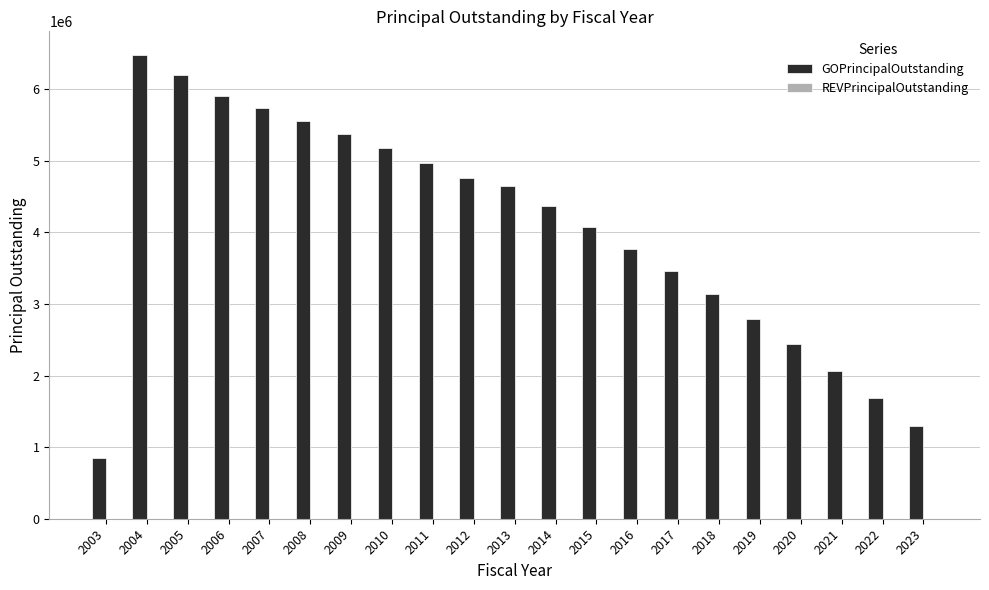

What is the value of the 10th bar from the left?

4755000